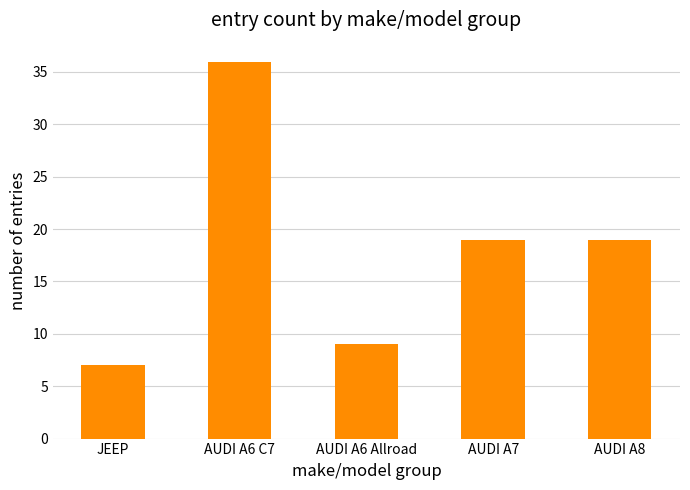

Is it true that the value at AUDI A8 is 29?

False